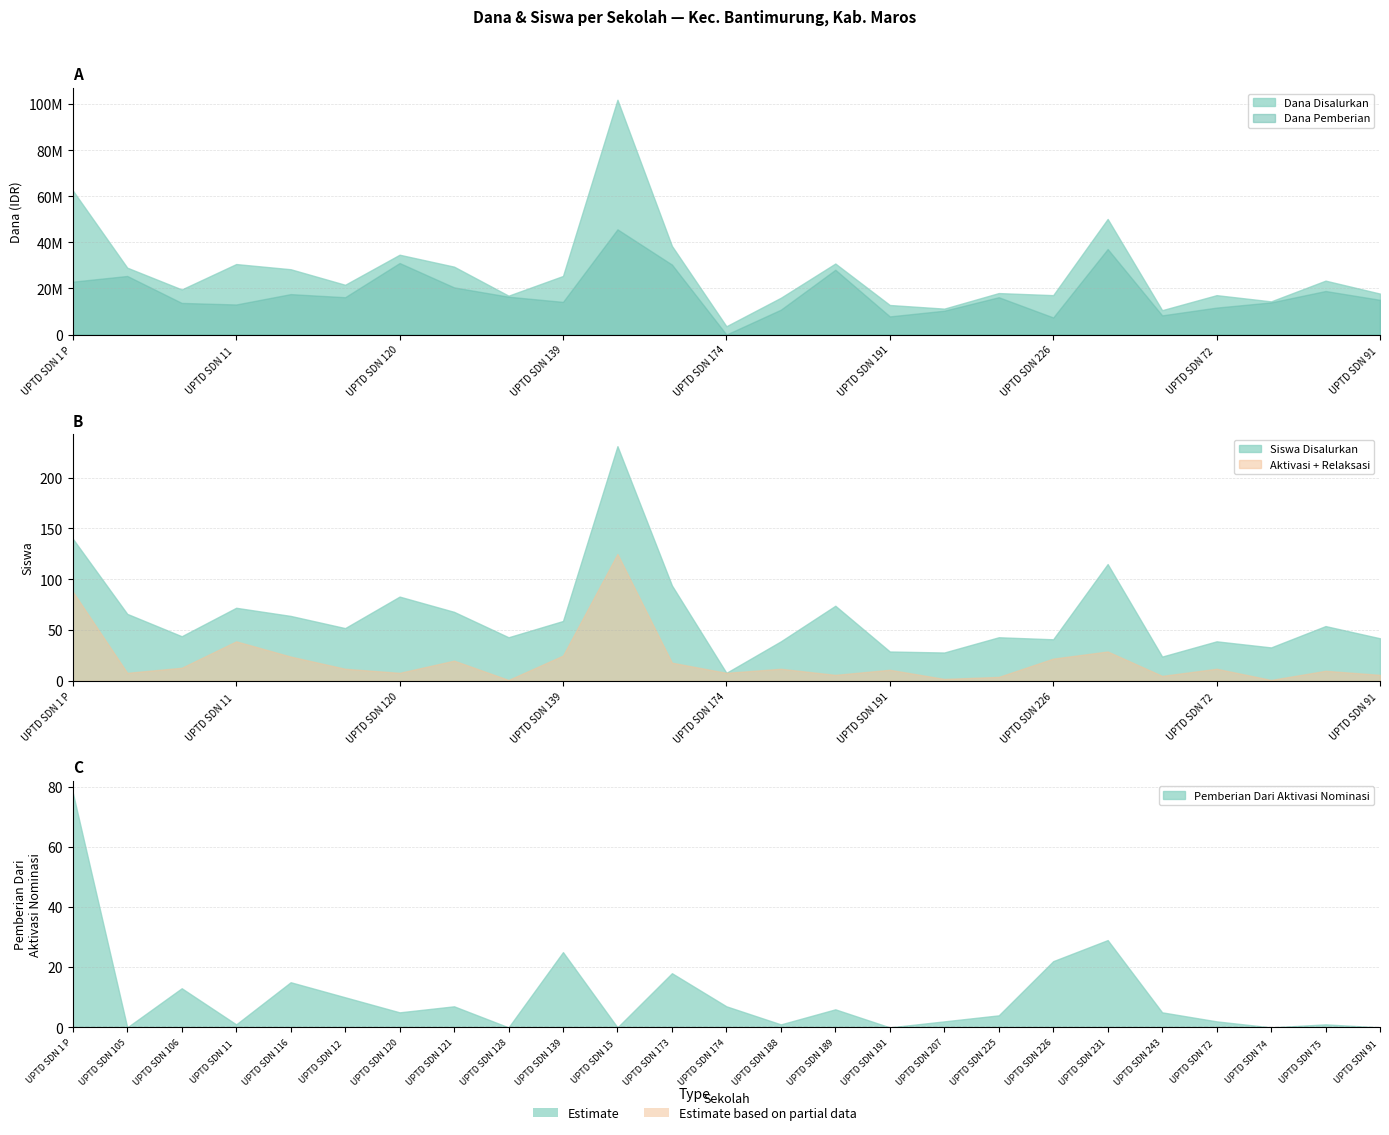

What is the difference between the maximum and minimum values in the Pemberian Relaksasi series?

125